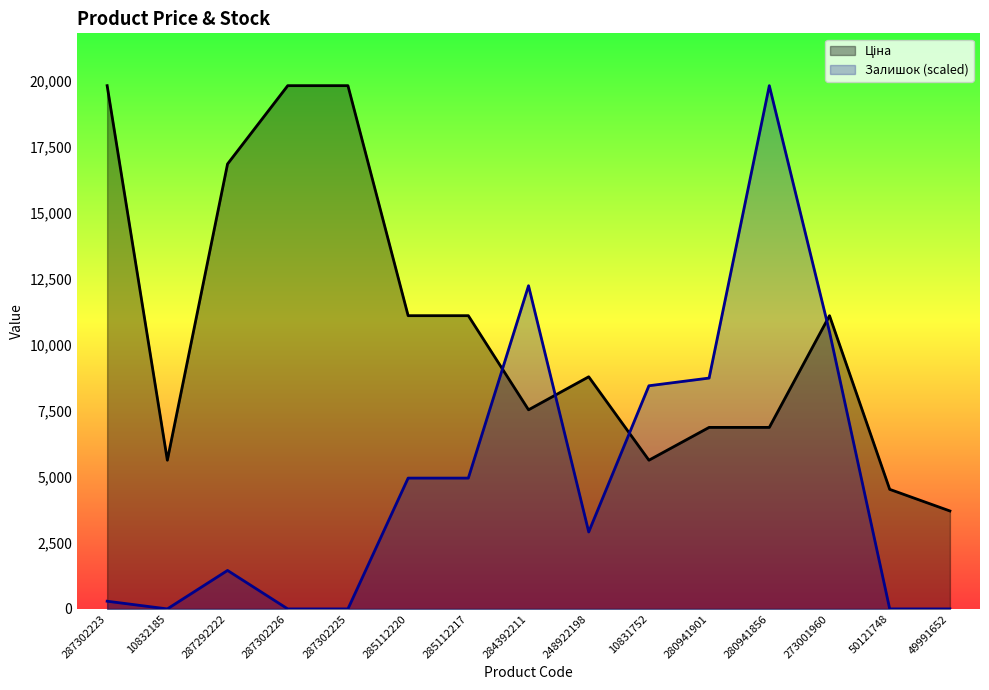

What is the sum of the Ціна values at 280941901 and 287302226?

26710.6